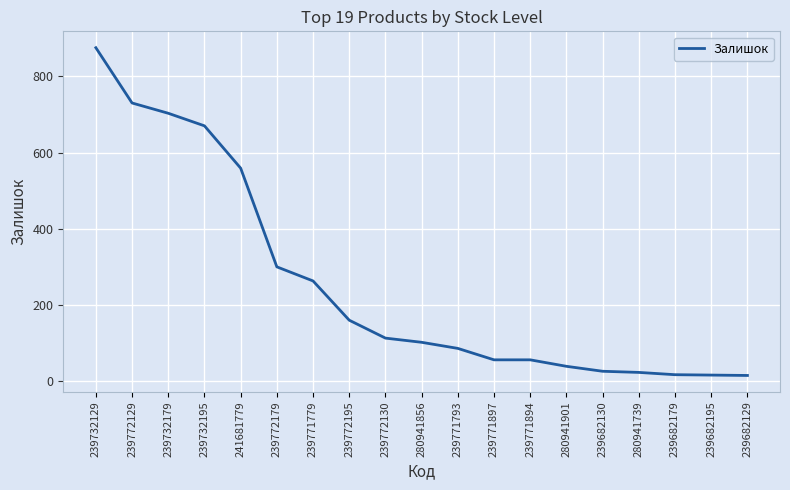

What position from the left is 280941739?

16